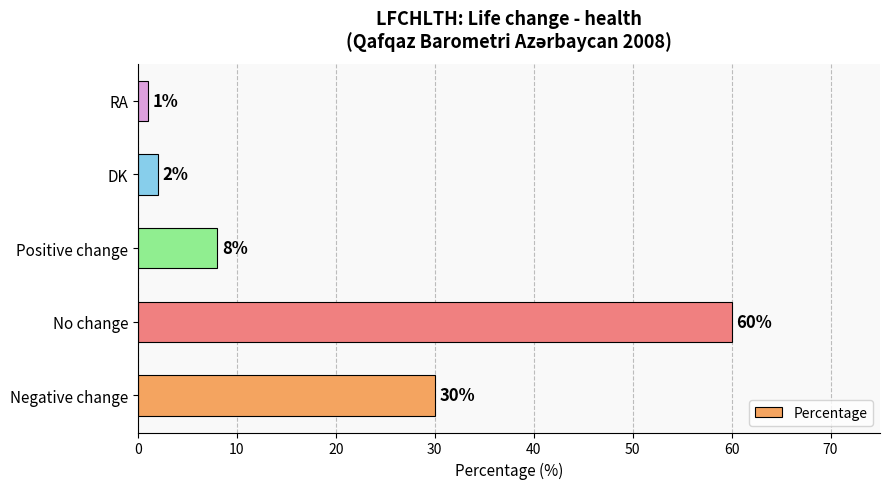

Reading bottom to top, what are all the values shown in this chart?

30	60	8	2	1